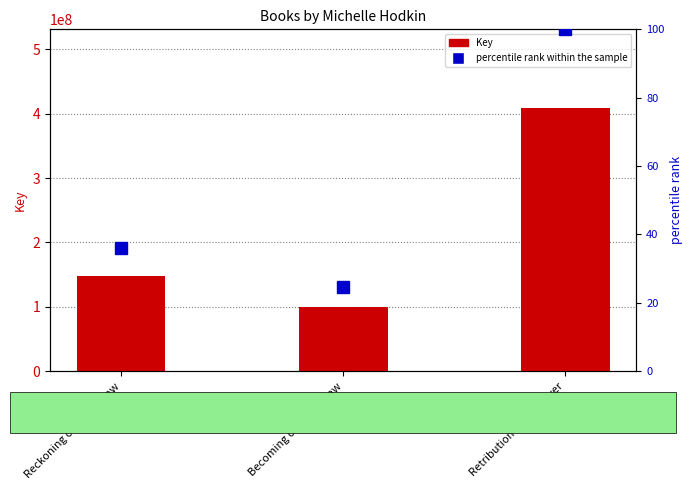

At which category is the sum across all series the highest?

Retribution of Mara Dyer